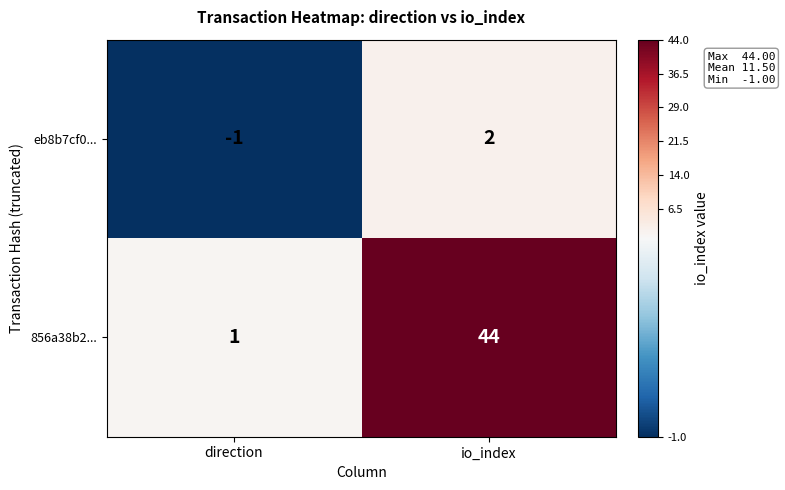

What is the total value across all series at io_index?

46